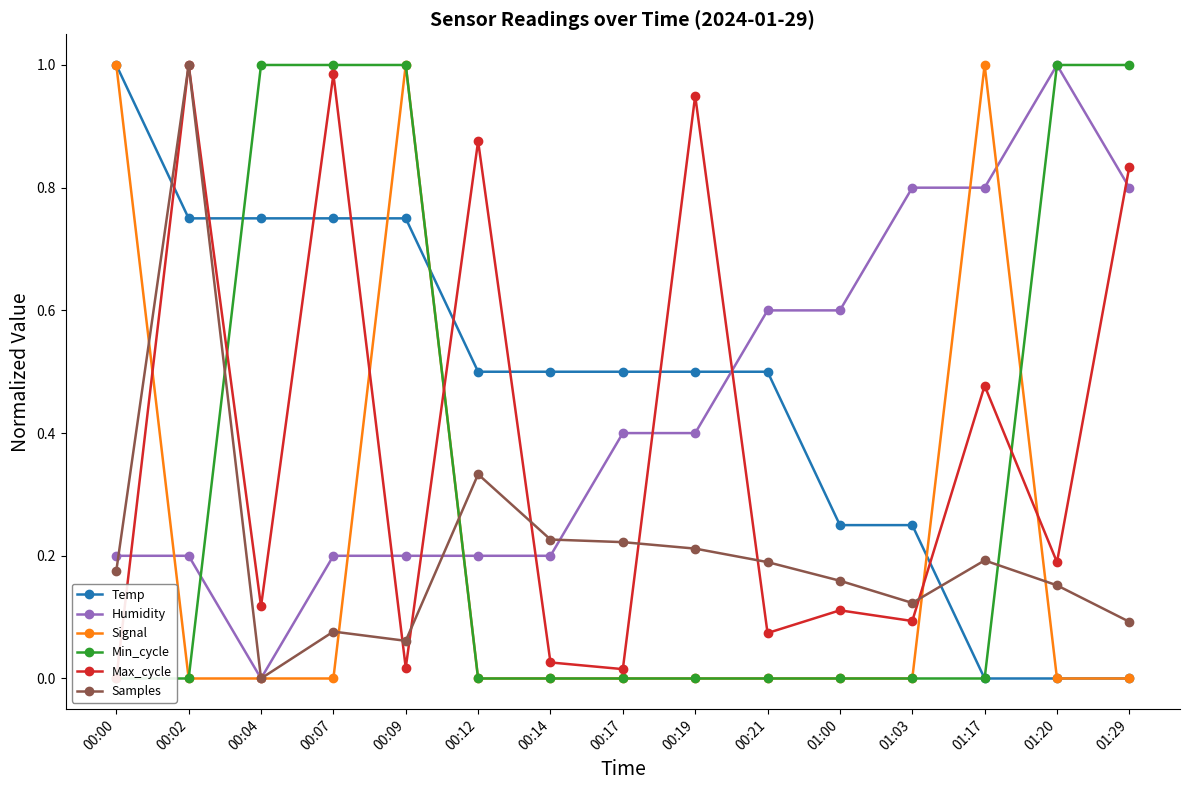

List the series in order of their peak value, lowest first.

Temp, Humidity, Signal, Min_cycle, Max_cycle, Samples